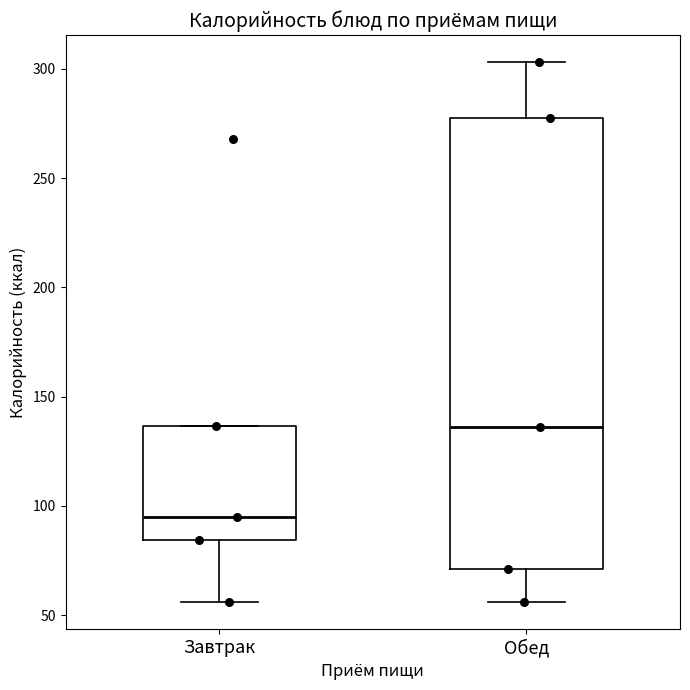

Which box has the highest median line?

Обед